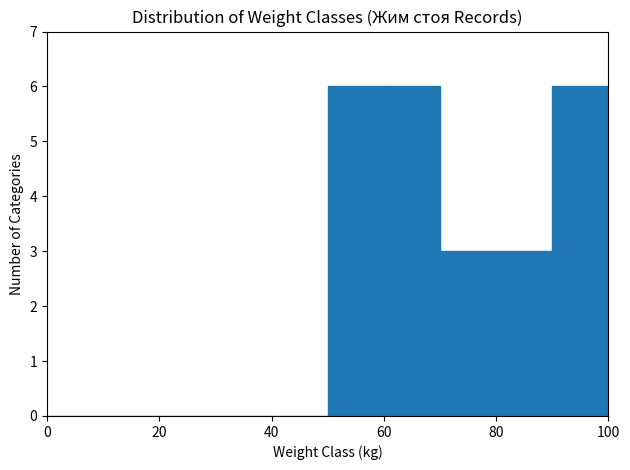

How tall is the bar that spans 80 to 90 on the x-axis? The values are not printed on the chart, so give them approximately, as read against the axis.

3